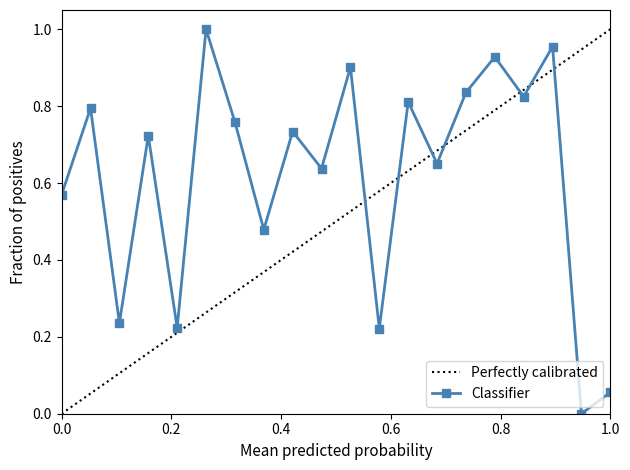

Reading left to right, extract all data points from this chart.

0.6	0.8	0.2	0.7	0.2	1.0	0.8	0.5	0.7	0.6	0.9	0.2	0.8	0.7	0.8	0.9	0.8	1.0	0.0	0.1